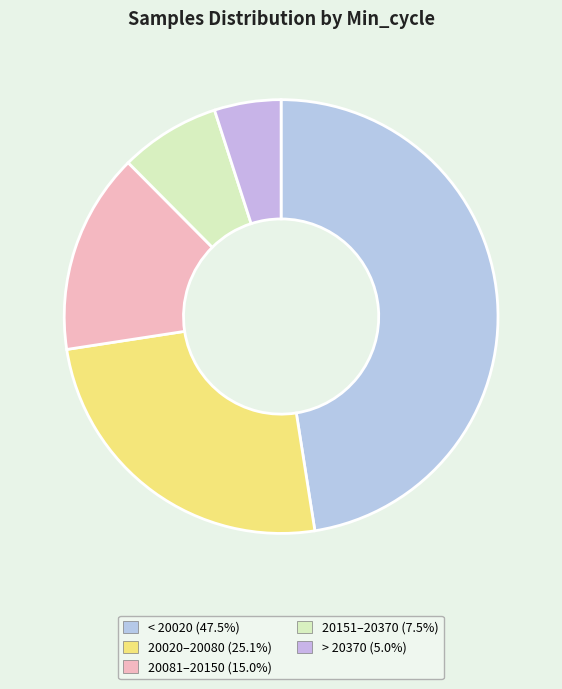

Count the number of slices in the pie.

5